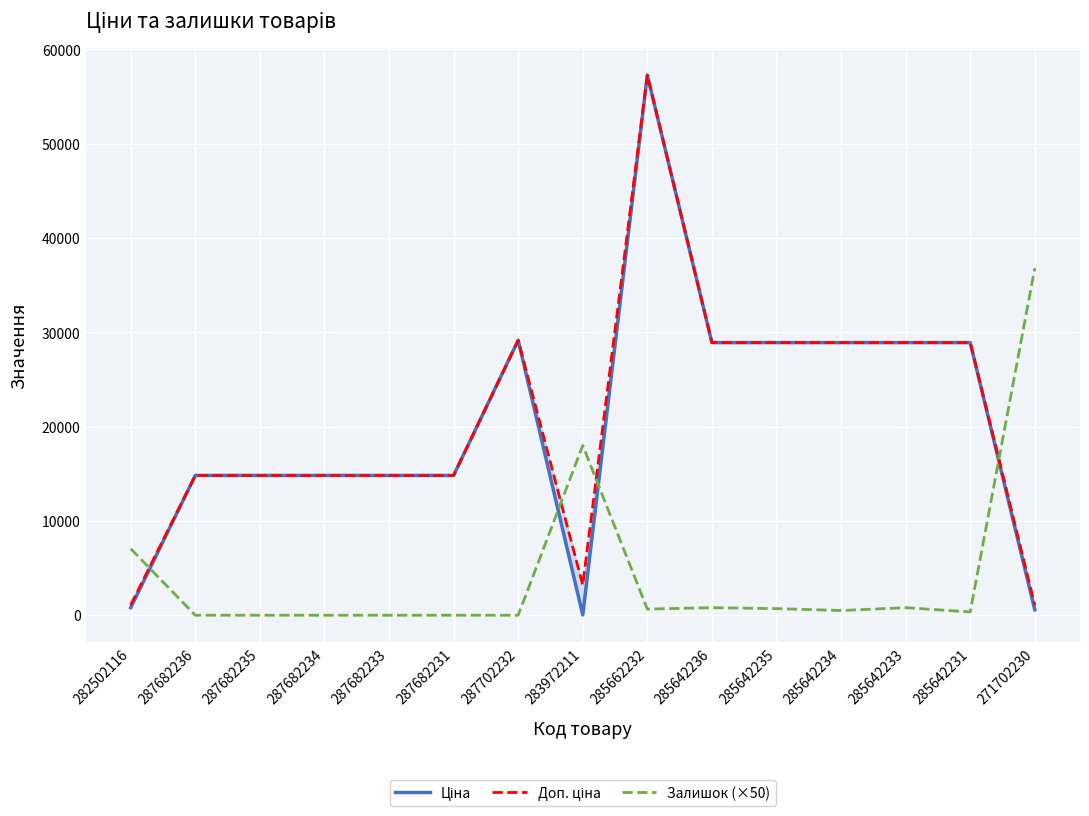

What is the total value across all series at 287682233?

29635.2